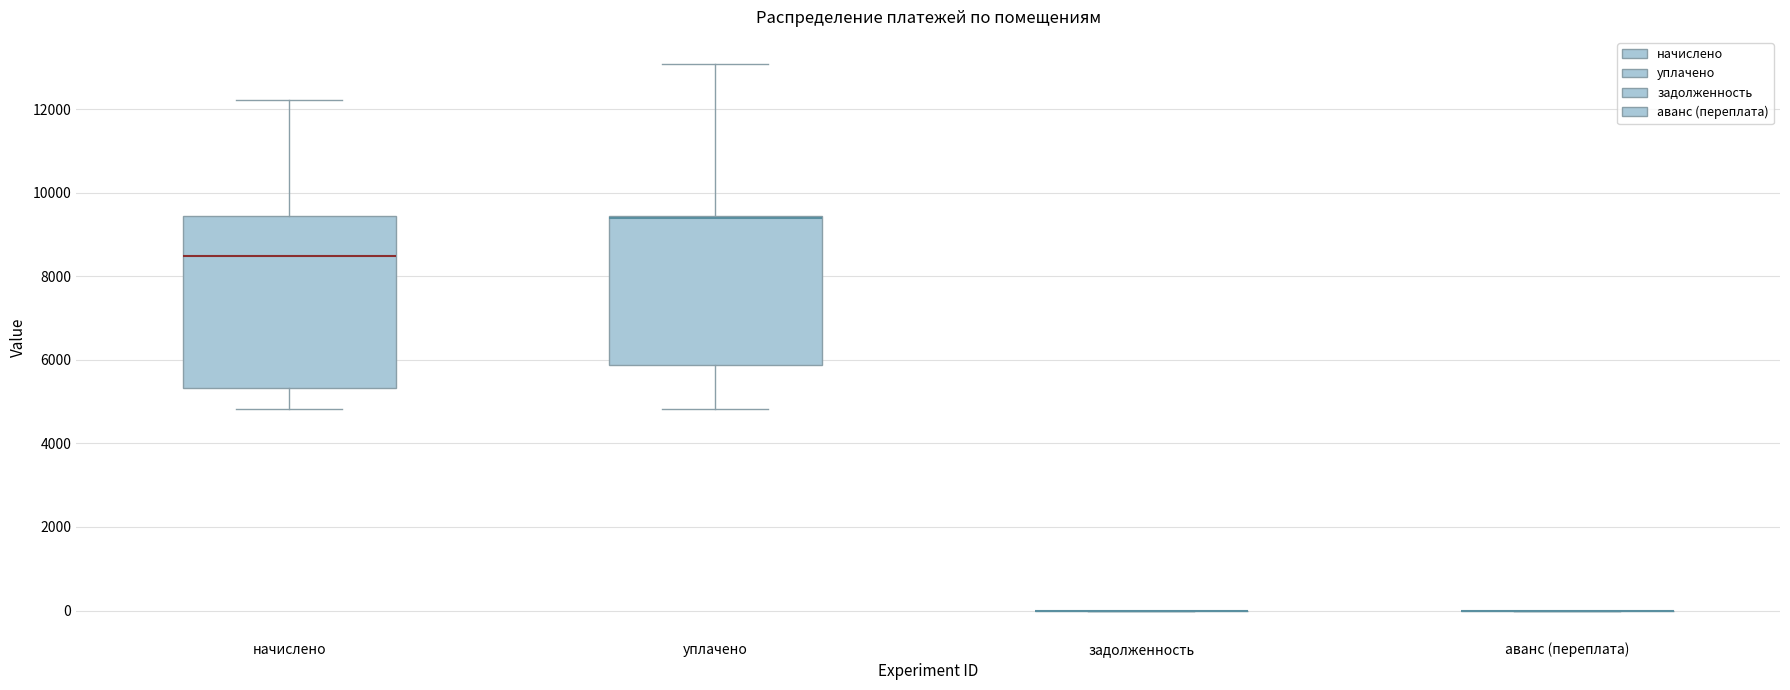

Reading left to right, transcribe this box plot: for each box, give where its median line is, the range the box spans, and where its two whiskers end, as read against the y-axis. The values are not printed on the chart, so give them approximately, as read against the axis.

начислено: median 8400, box 5400 to 9400, whiskers 4800 to 12200
уплачено: median 9400 (drawn on the box's upper edge), box 5800 to 9400, whiskers 4800 to 13000
задолженность: box collapsed to a line at 0, whiskers 0 to 0
аванс (переплата): box collapsed to a line at 0, whiskers 0 to 0